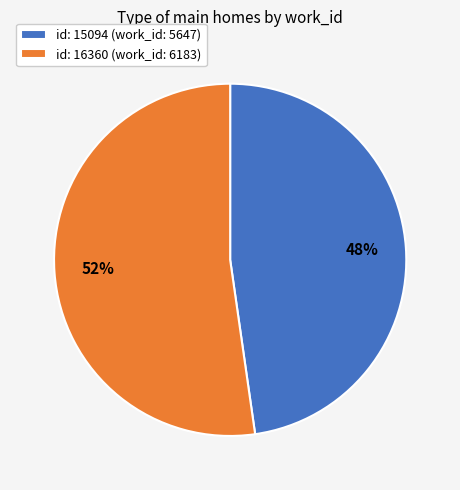

True or false: id: 16360 (work_id: 6183) accounts for 63% of the total.

False